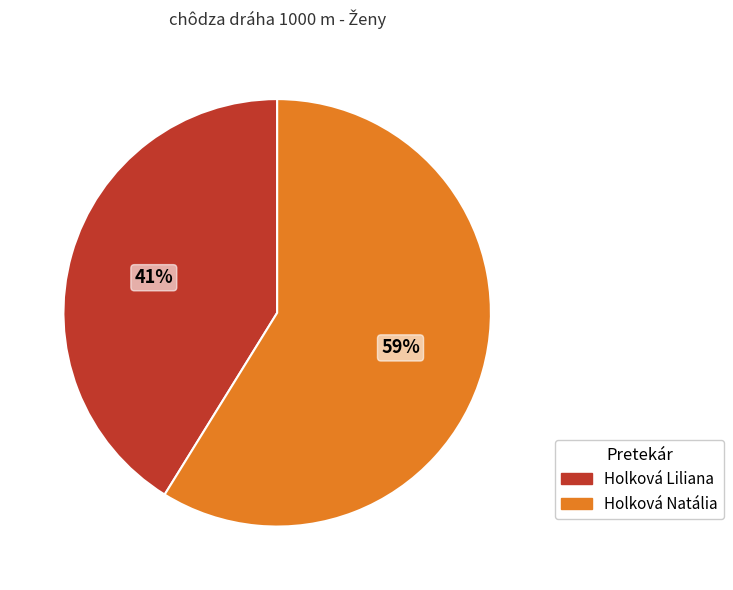

How many slices are in this pie chart?

2